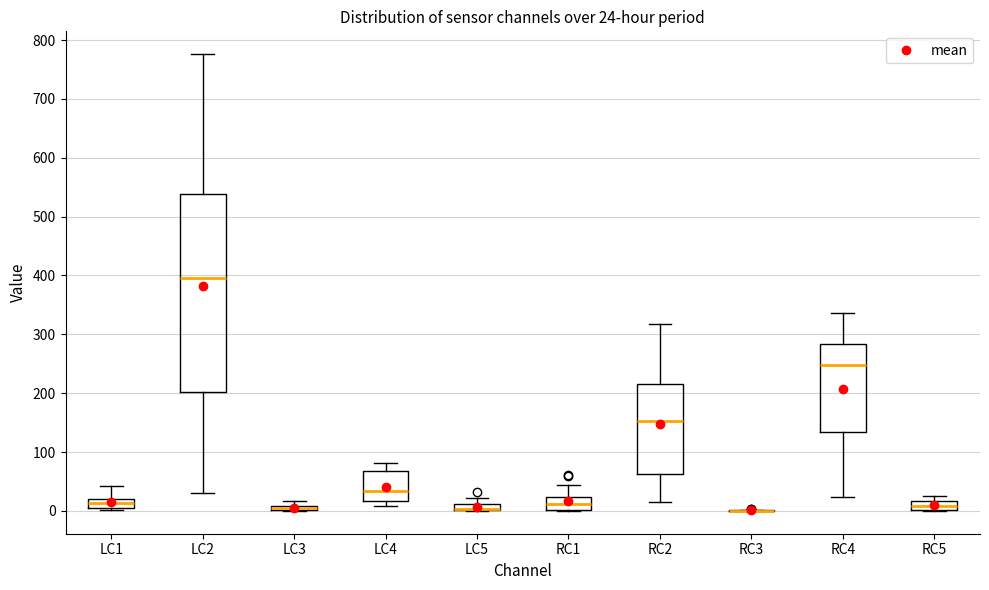

Which box is the tallest, from its lower edge to its upper edge?

LC2